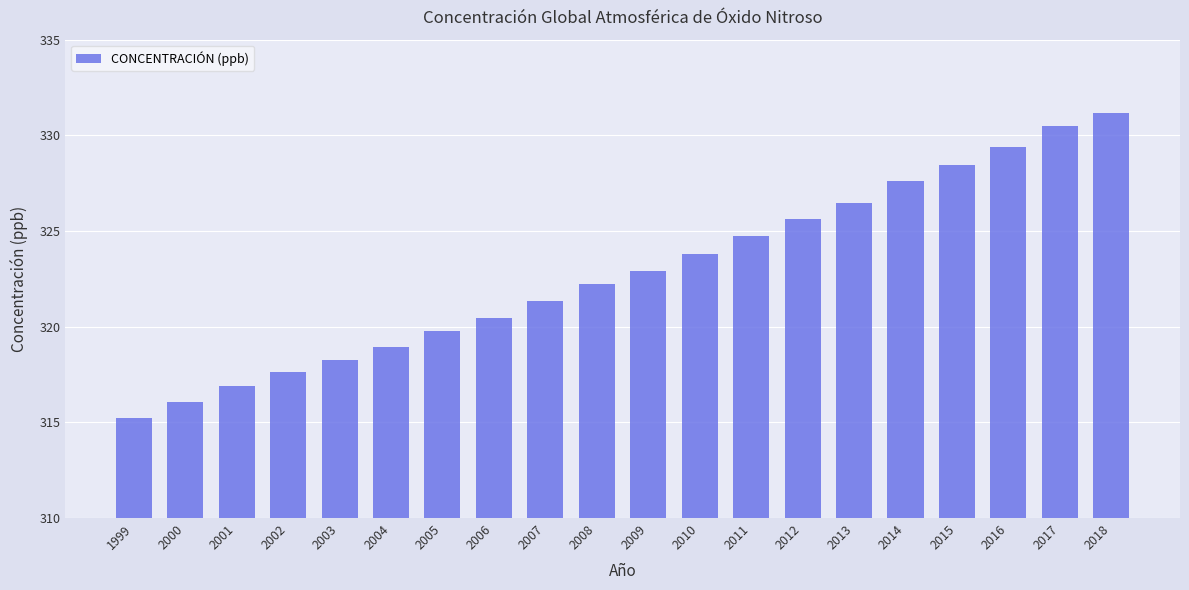

List the labels in order of value, largest first.

2018, 2017, 2016, 2015, 2014, 2013, 2012, 2011, 2010, 2009, 2008, 2007, 2006, 2005, 2004, 2003, 2002, 2001, 2000, 1999